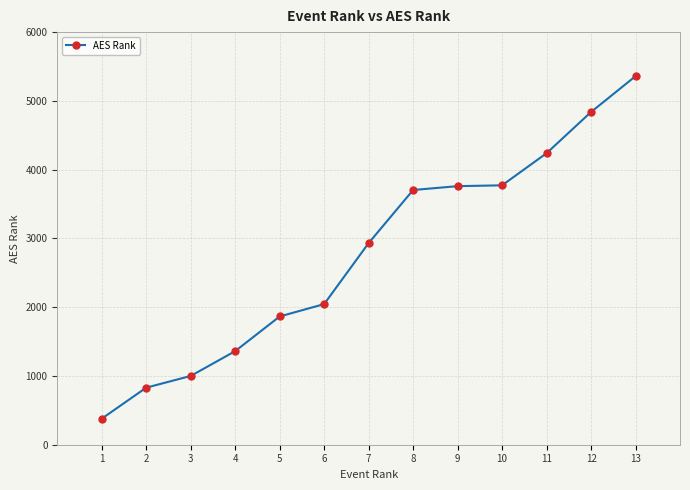

How many lines are shown in the chart?

1